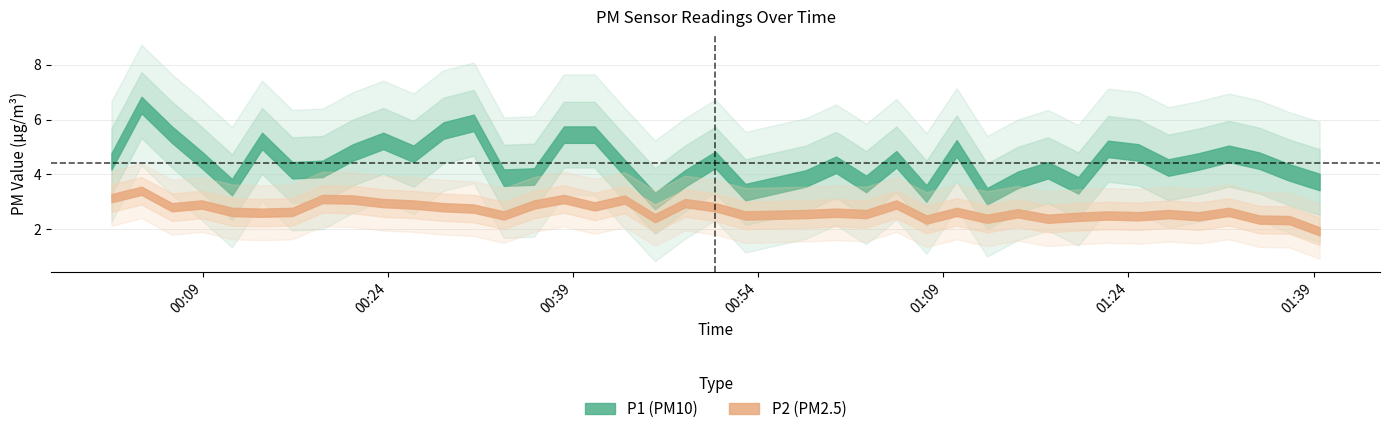

True or false: P1 has a value of 4.9 at 32.

True